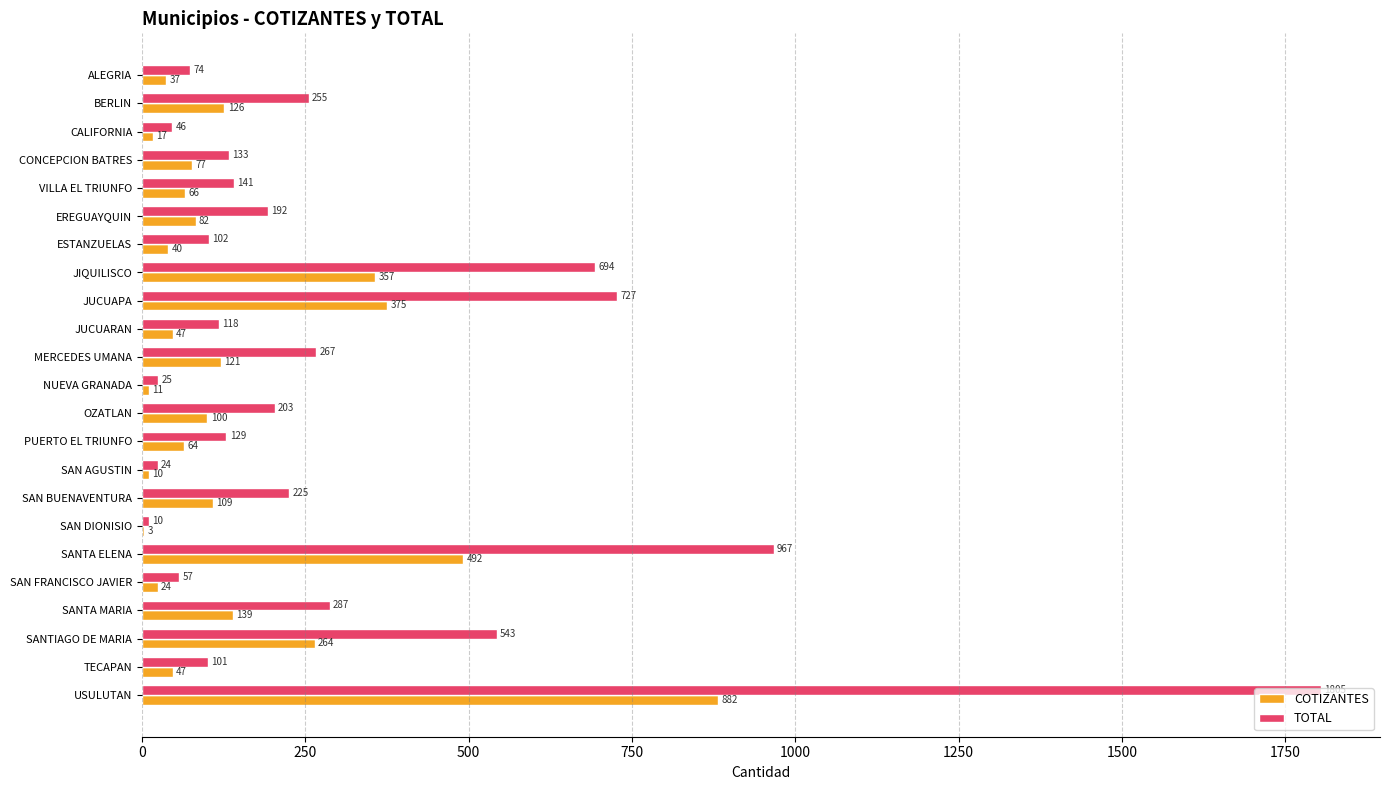

What is the greatest value displayed?

1805